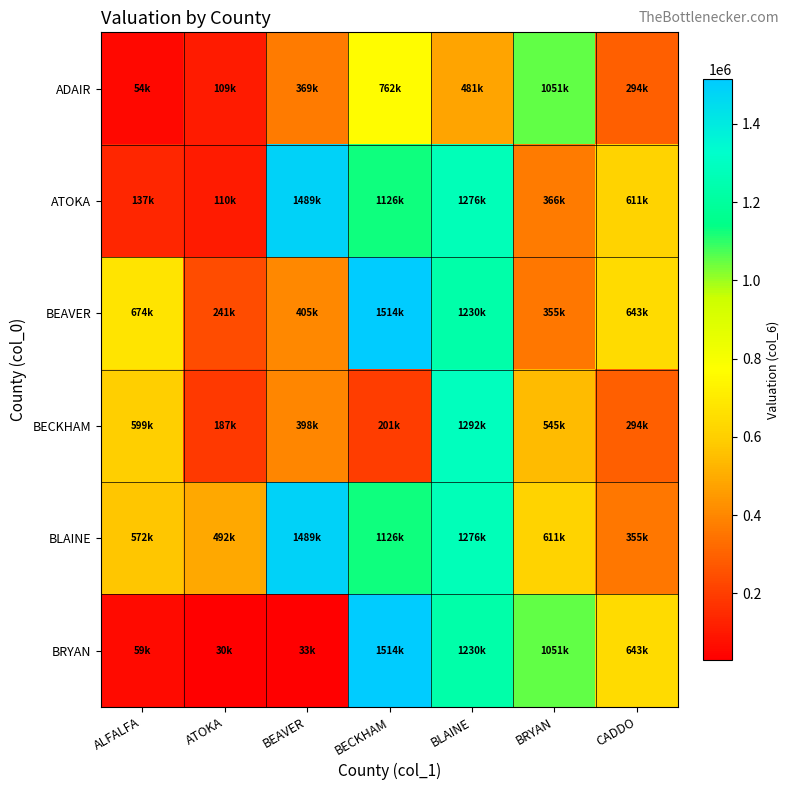

Reading right to left, transcribe all the data shown in this chart.

ADAIR: CADDO=293991.1	BRYAN=1051257.4	BLAINE=480926.8	BECKHAM=761885.5	BEAVER=368729.4	ATOKA=108964.8	ALFALFA=53618.2
ATOKA: CADDO=610852.9	BRYAN=366245.3	BLAINE=1275890.4	BECKHAM=1126180.3	BEAVER=1488517.9	ATOKA=110043.0	ALFALFA=137292.1
BEAVER: CADDO=642894.2	BRYAN=354829.7	BLAINE=1229892.0	BECKHAM=1513877.3	BEAVER=404562.8	ATOKA=240881.3	ALFALFA=673843.9
BECKHAM: CADDO=293991.1	BRYAN=544902.8	BLAINE=1292008.9	BECKHAM=201231.8	BEAVER=397619.6	ATOKA=187191.4	ALFALFA=599281.4
BLAINE: CADDO=354829.7	BRYAN=610852.9	BLAINE=1275890.4	BECKHAM=1126180.3	BEAVER=1488517.9	ATOKA=492142.0	ALFALFA=571663.6
BRYAN: CADDO=642894.2	BRYAN=1051257.4	BLAINE=1229892.0	BECKHAM=1513877.3	BEAVER=33035.3	ATOKA=29788.5	ALFALFA=59279.9